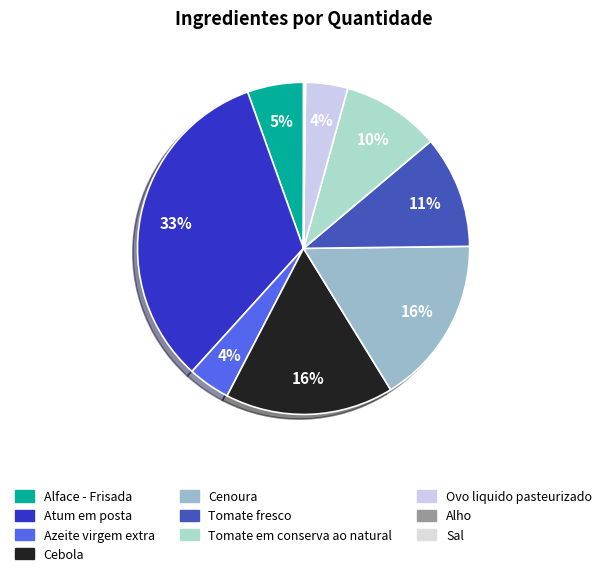

To the nearest percent, what is the average slice percentage?

10%